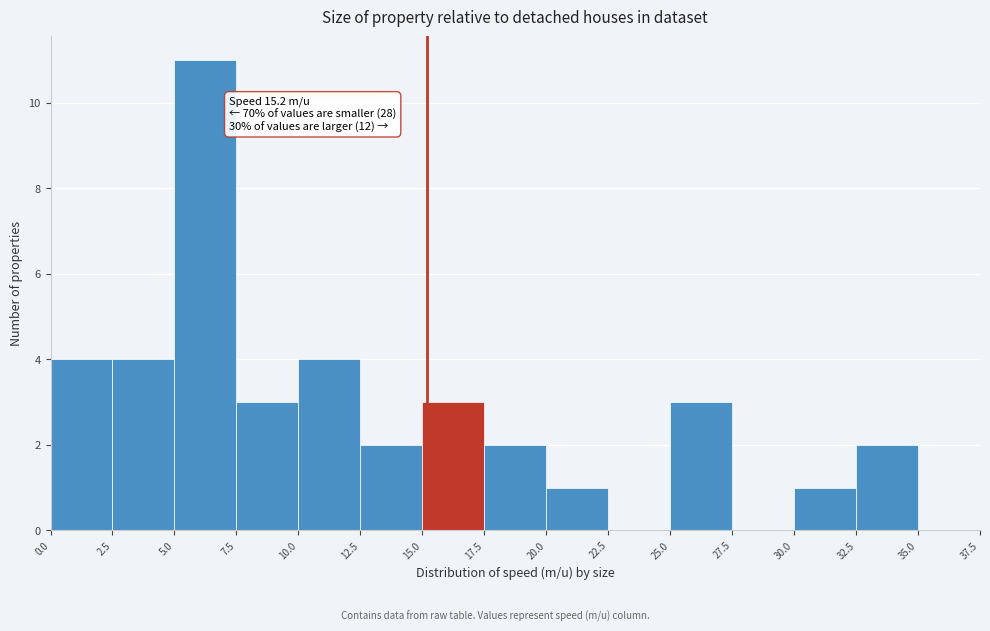

Over which range of the x-axis is the bar tallest?

5.0 to 7.5